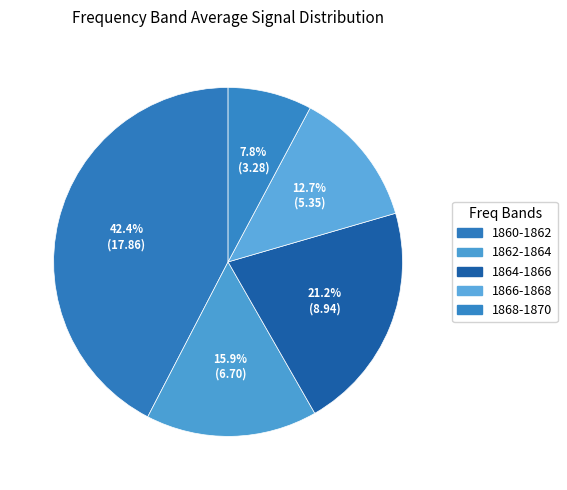

How many slices are in this pie chart?

5